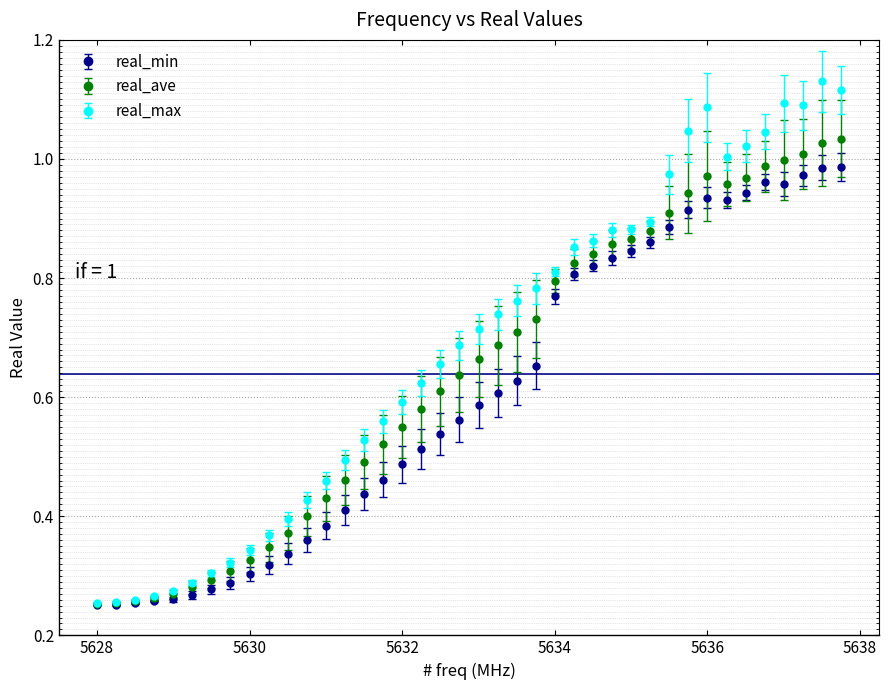

Which series has the widest spread of values?

real_max